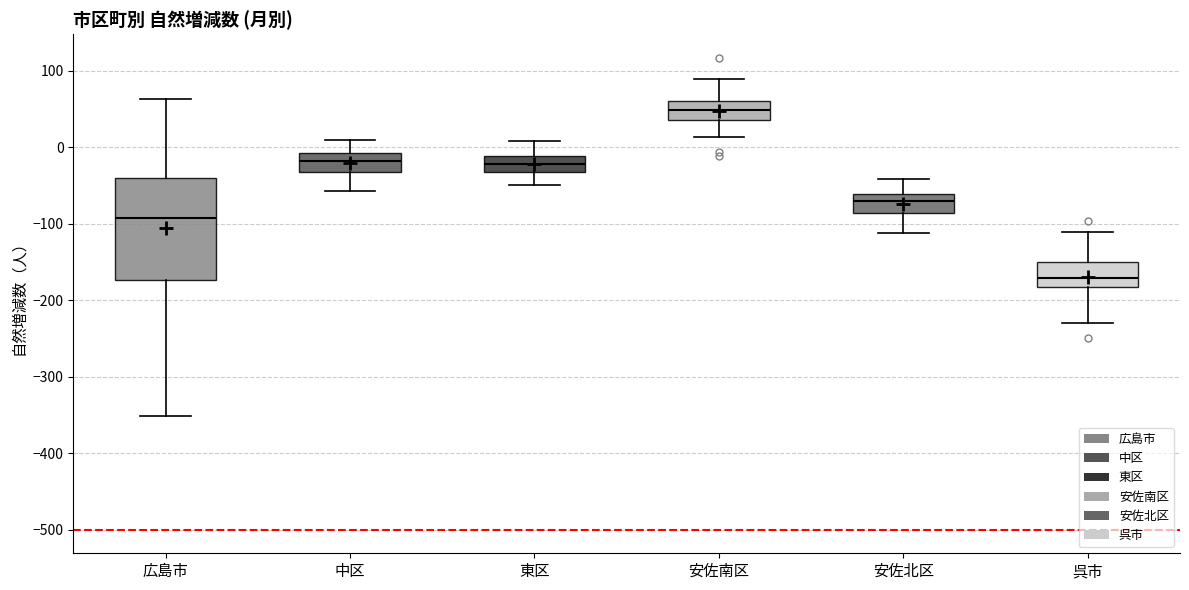

Reading left to right, transcribe this box plot: for each box, give where its median line is, the range the box spans, and where its two whiskers end, as read against the y-axis. The values are not printed on the chart, so give them approximately, as read against the axis.

広島市: median -90, box -170 to -40, whiskers -350 to 60
中区: median -20, box -30 to -10, whiskers -60 to 10
東区: median -20, box -30 to -10, whiskers -50 to 10
安佐南区: median 50, box 40 to 60, whiskers 10 to 90
安佐北区: median -70, box -90 to -60, whiskers -110 to -40
呉市: median -170, box -180 to -150, whiskers -230 to -110